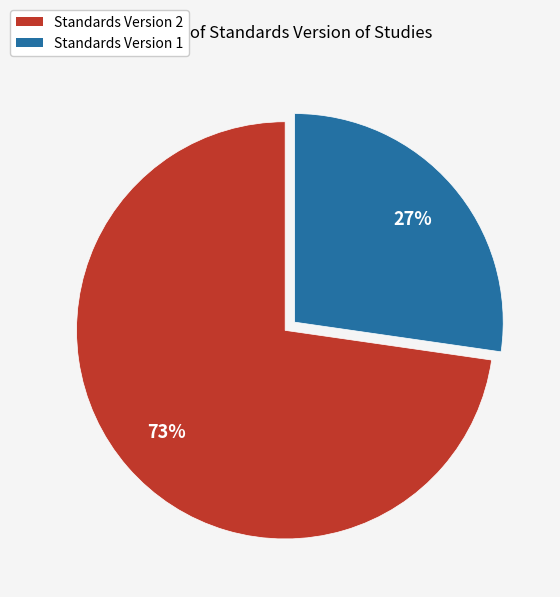

To the nearest percent, what is the combined percentage of Standards Version 2 and Standards Version 1?

100%